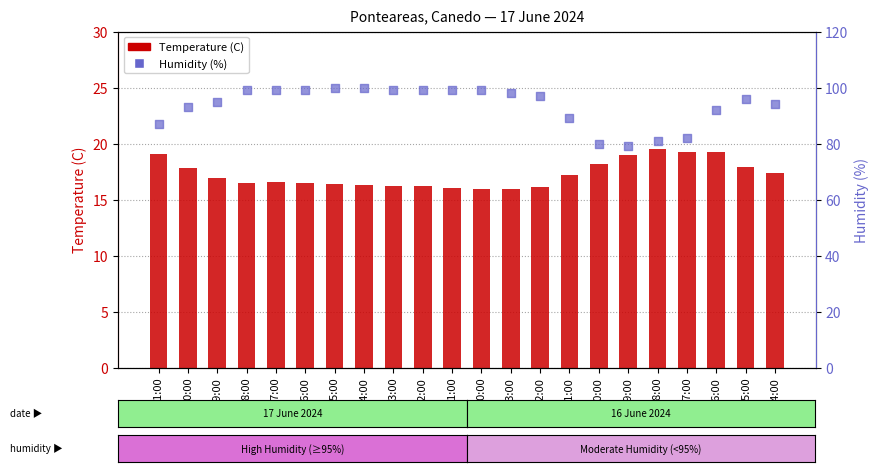

What are all the series names shown in the legend?

Temperature (C), Humidity (%)